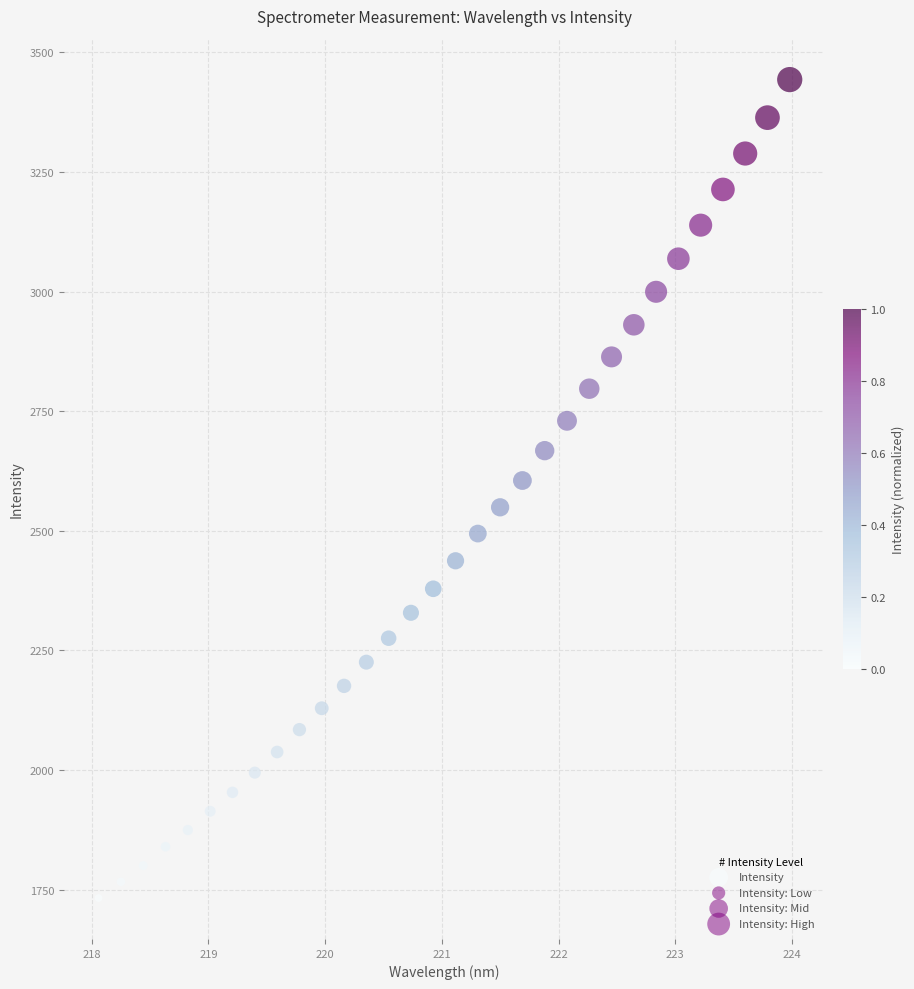

What is the range of X values (max minus min)?

5.9